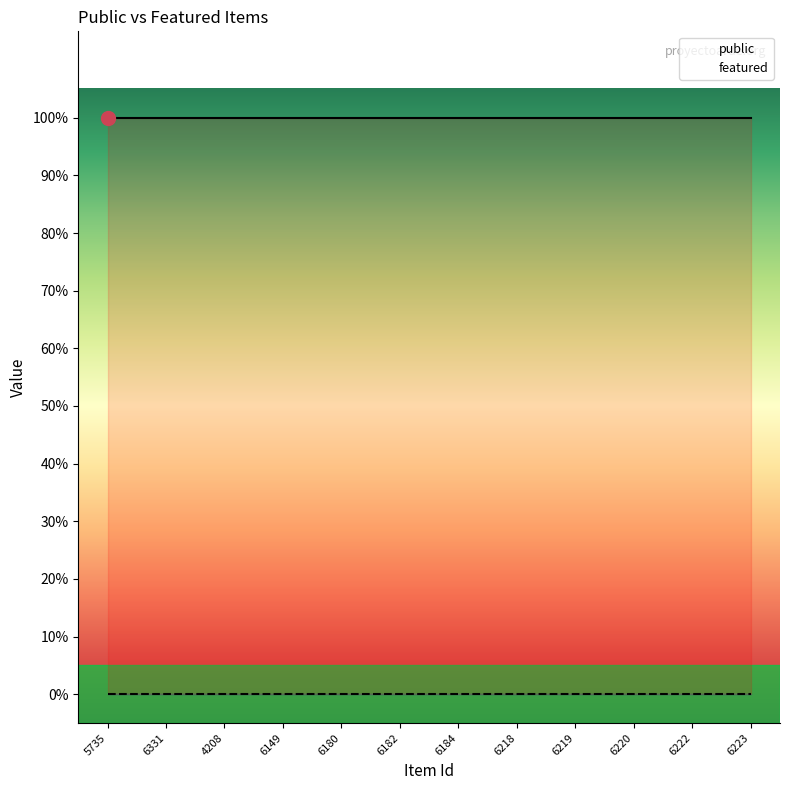

At which label does public reach its peak?

5735